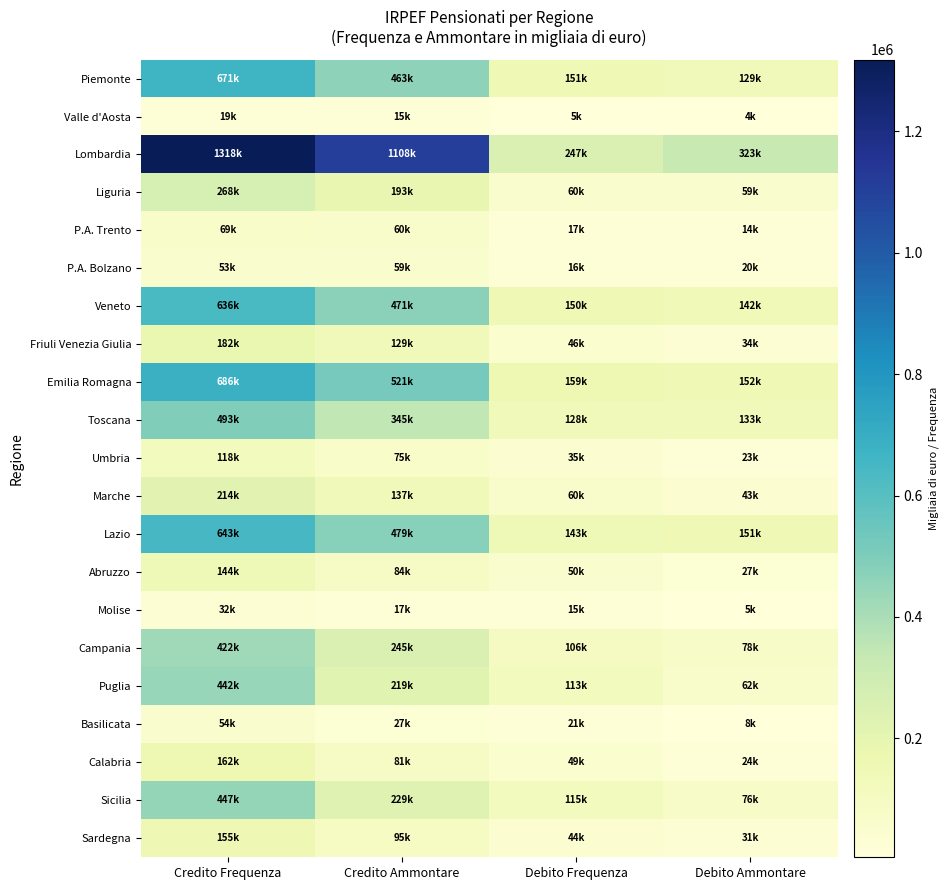

At which category is the sum across all series the highest?

Credito Frequenza